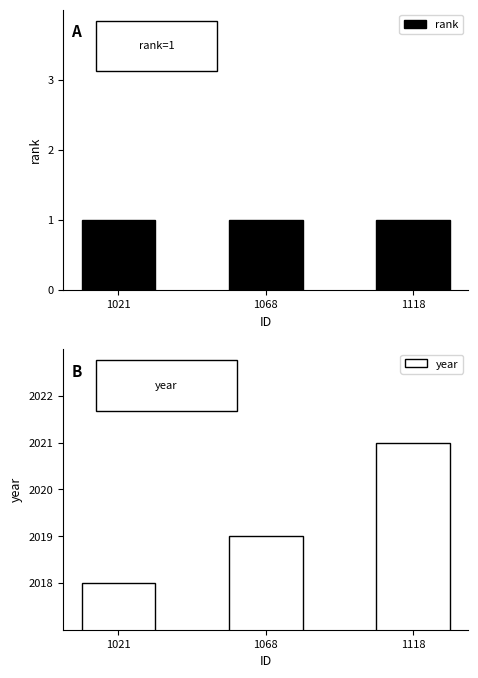

Rank the series at 1118 from highest to lowest value.

year, rank